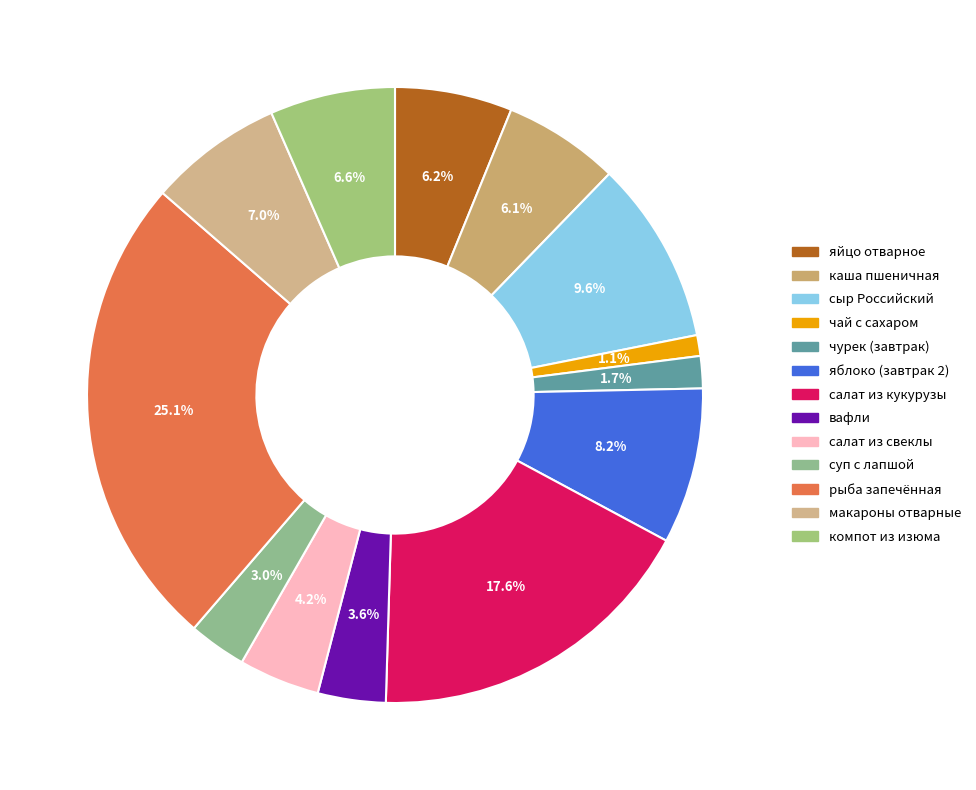

To the nearest percent, what is the combined percentage of суп с лапшой and салат из свеклы?

7%